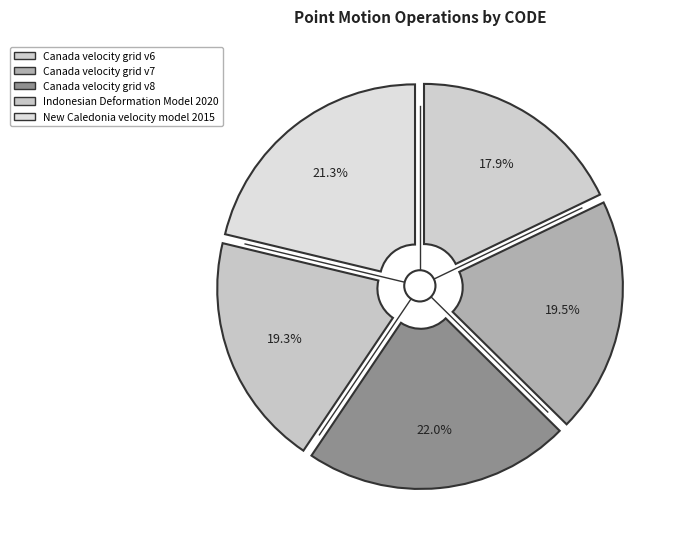

How many segments does this pie chart have?

5